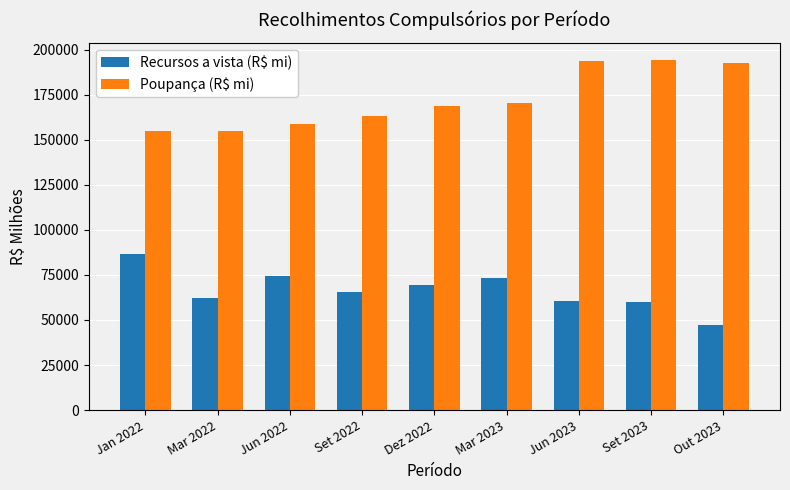

Is it true that Poupança (R$ mi) equals 226196.9 at Mar 2022?

False